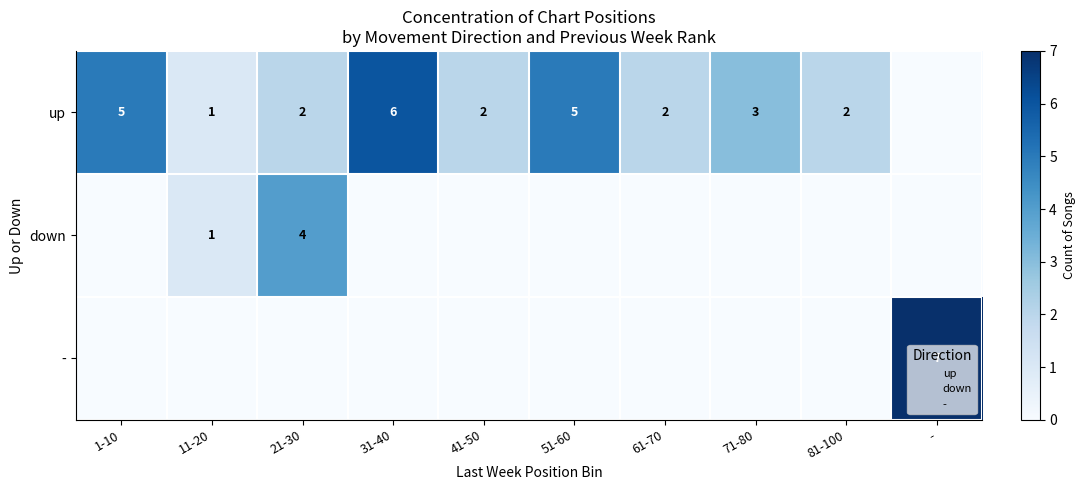

The value of up at 1-10 is 8. True or false?

False